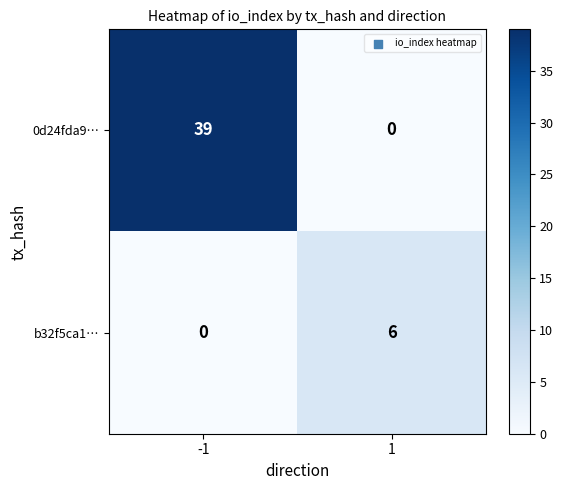

Which series has the widest spread of values?

0d24fda9…